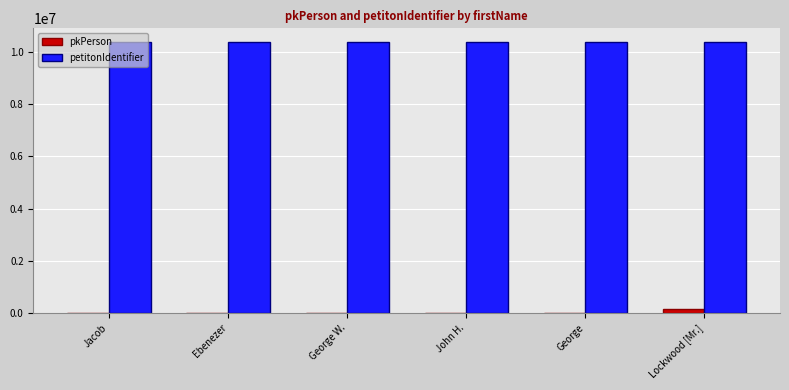

The value of petitonIdentifier at Ebenezer is 10385201. True or false?

True